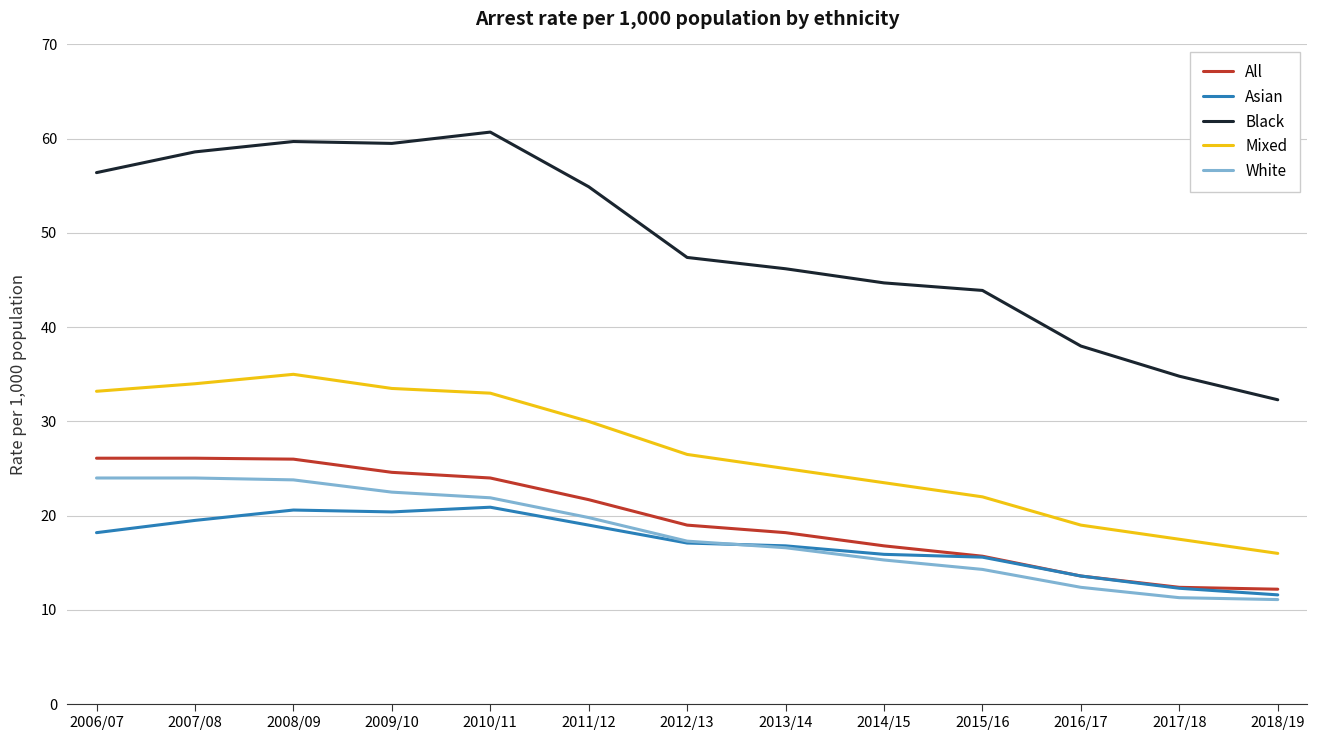

Where is Mixed nearest to the value 25?

2013/14